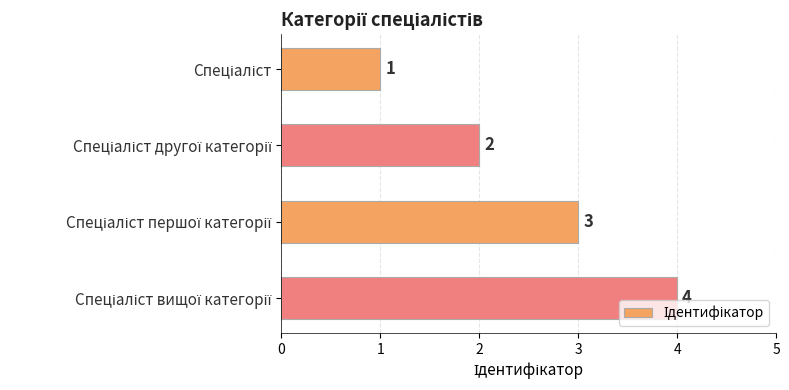

Are the bars horizontal?

Yes